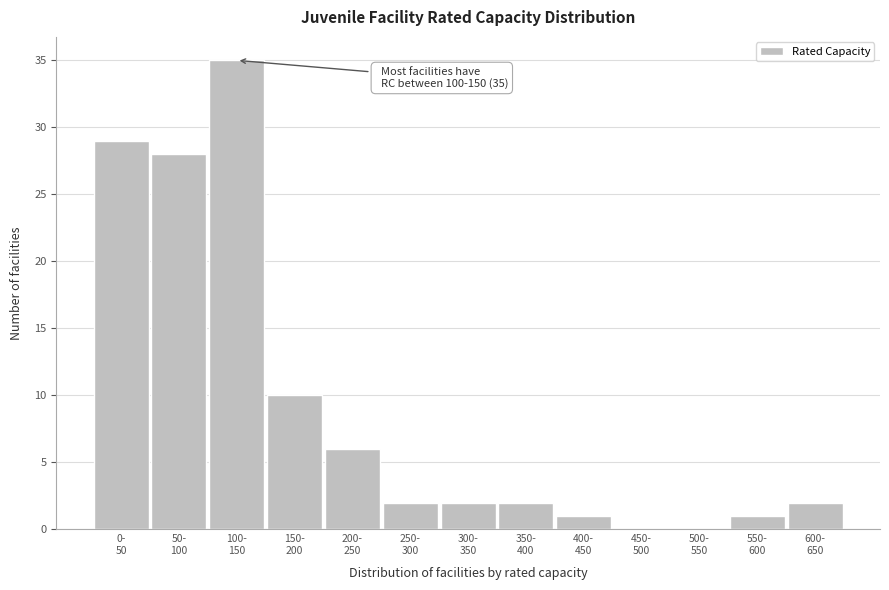

What is the maximum value shown in the chart?

35